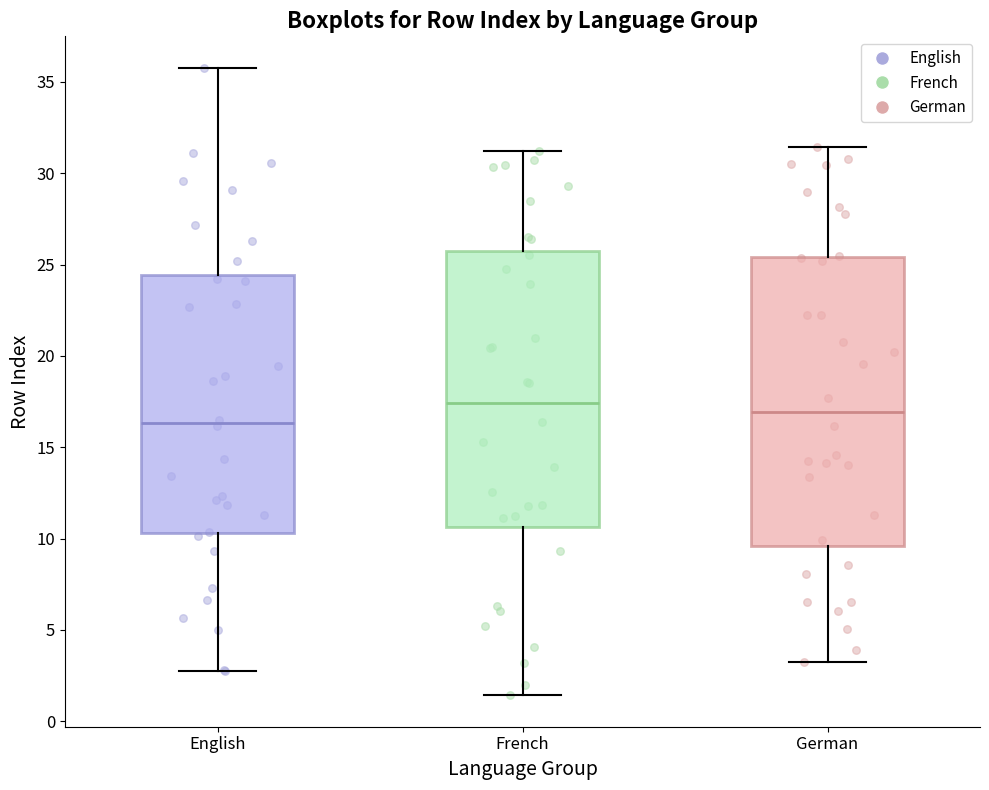

Where is the lower edge of the box for German on the y-axis? The values are not printed on the chart, so give them approximately, as read against the axis.

9.5